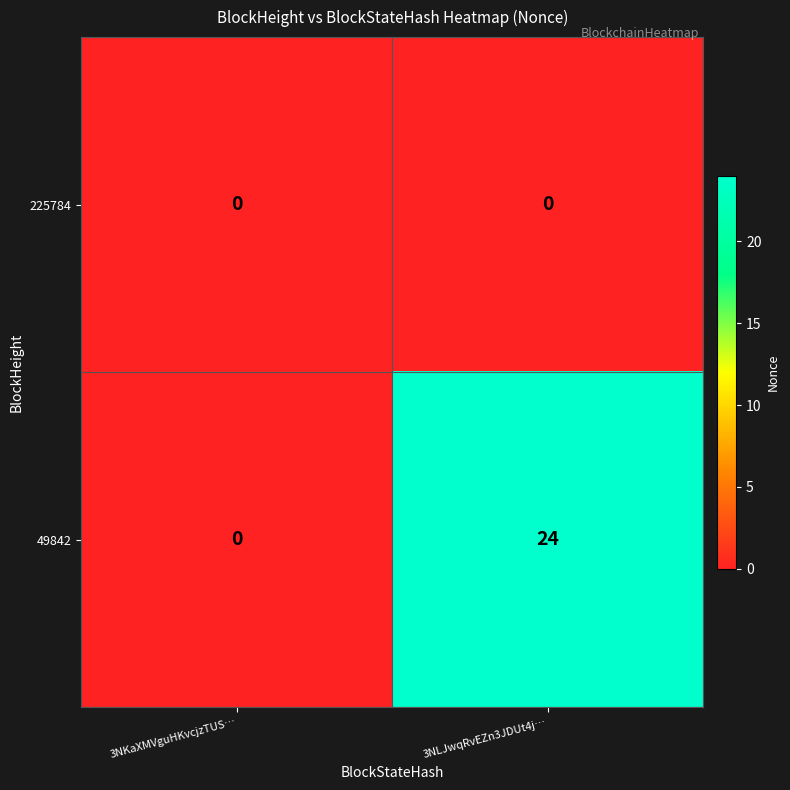

Reading left to right, transcribe all the data shown in this chart.

225784: 3NKaXMVguHKvcjzTUS…=0	3NLJwqRvEZn3JDUt4j…=0
49842: 3NKaXMVguHKvcjzTUS…=0	3NLJwqRvEZn3JDUt4j…=24